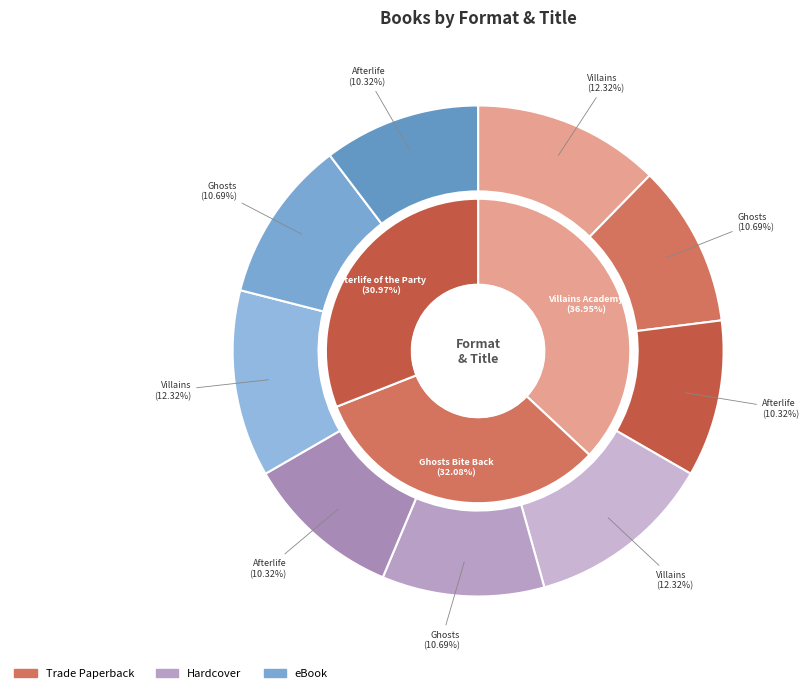

How many segments does this pie chart have?

3